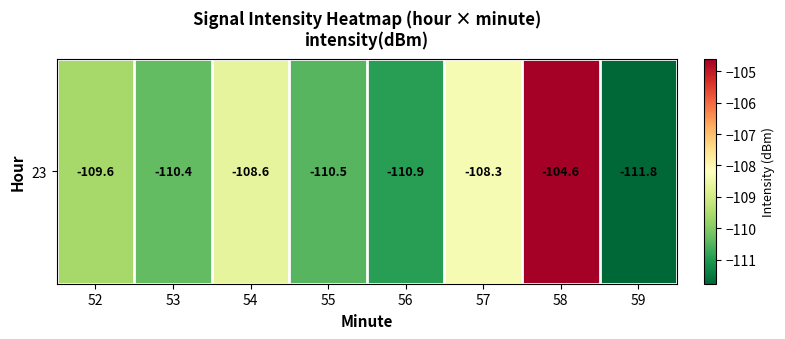

The chart shows a value of -193.4 at 52. True or false?

False